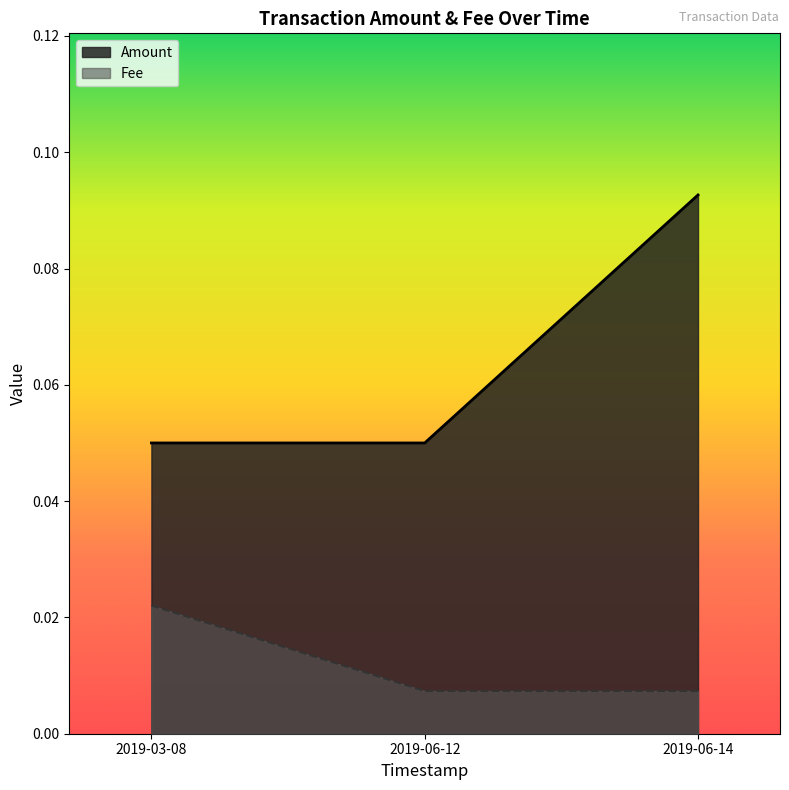

Is the value of Amount at 2019-06-12 greater than the value of Fee at 2019-06-12?

Yes